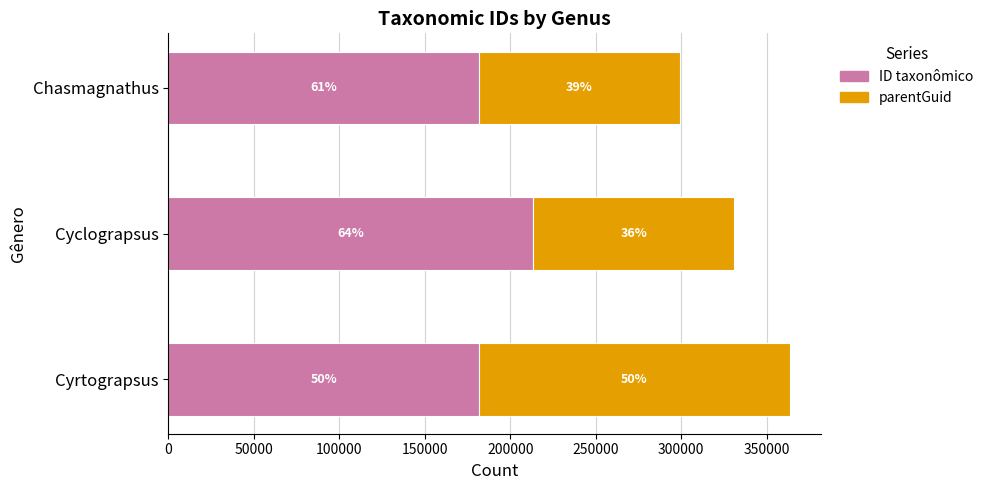

What is the value of the ID taxonômico bar at the 2nd from the left?

213326